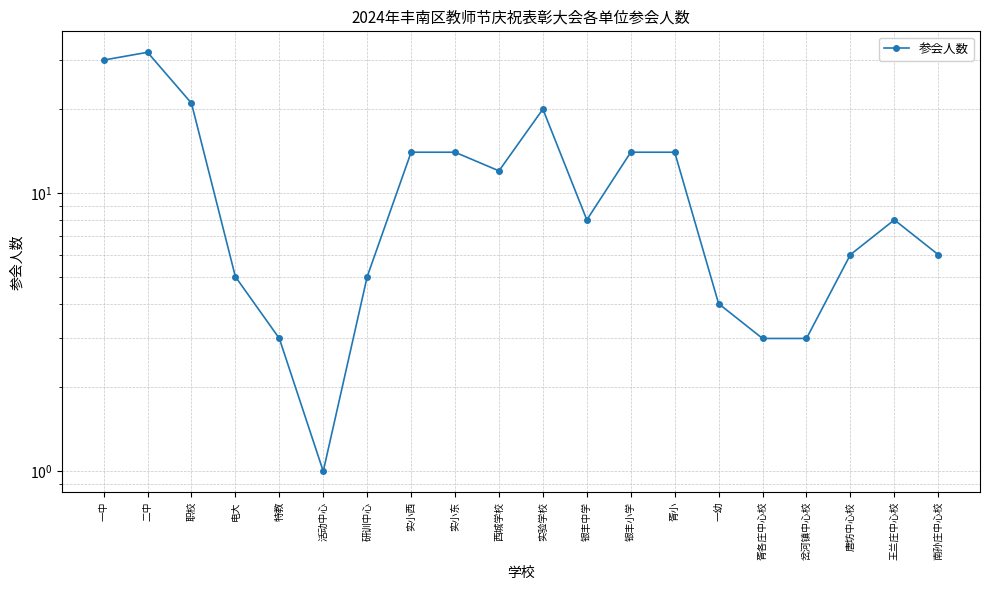

What is the smallest value displayed?

1